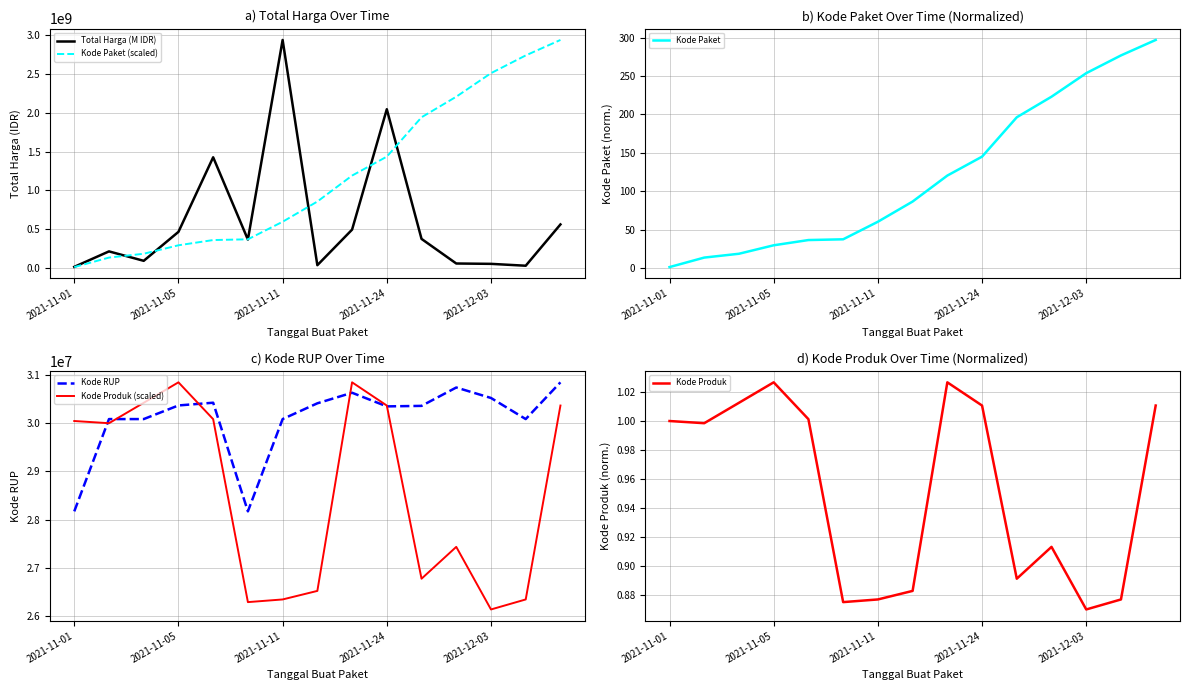

At which label does Kode RUP first exceed 30363247?

2021-11-05